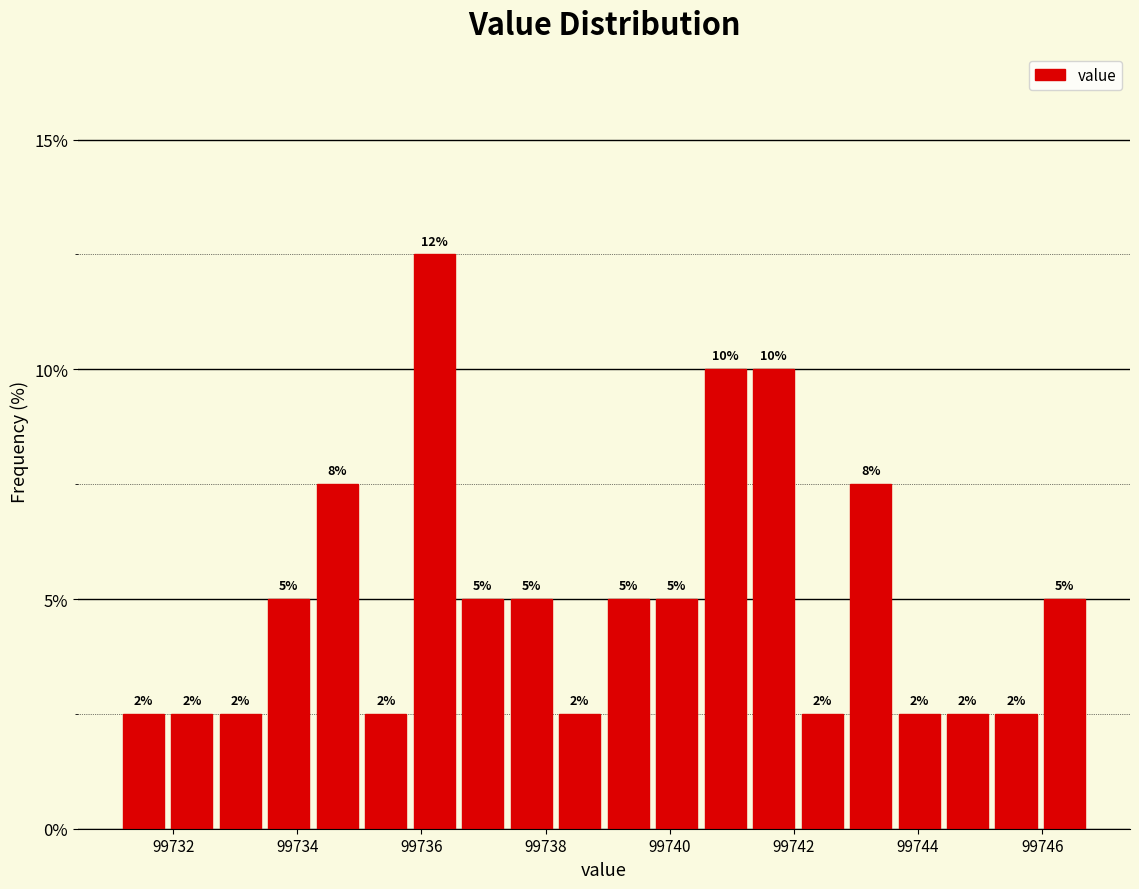

Read against the x-axis, roughly where is the centre of the tallest bar?

99736.2